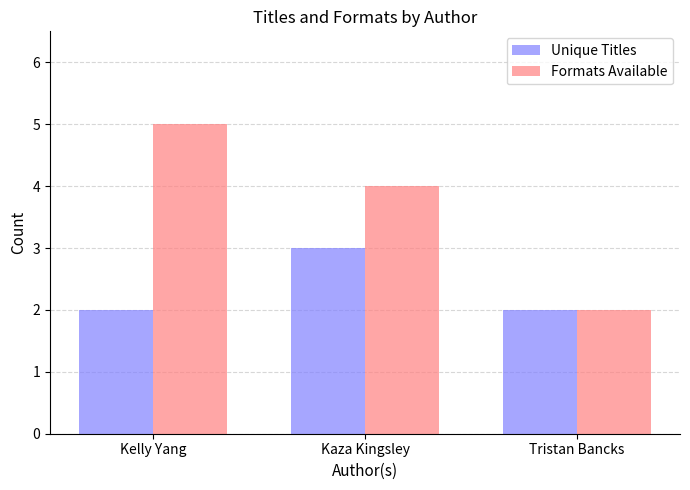

Which series has the widest spread of values?

Formats Available